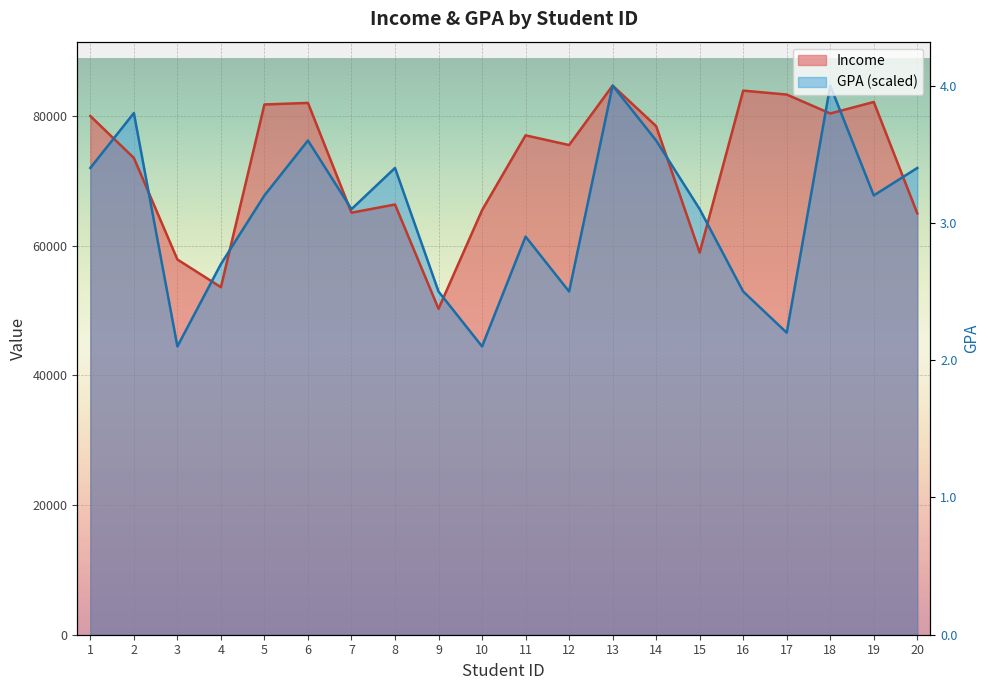

What is the difference between the highest and lowest values at 5?

14033.2